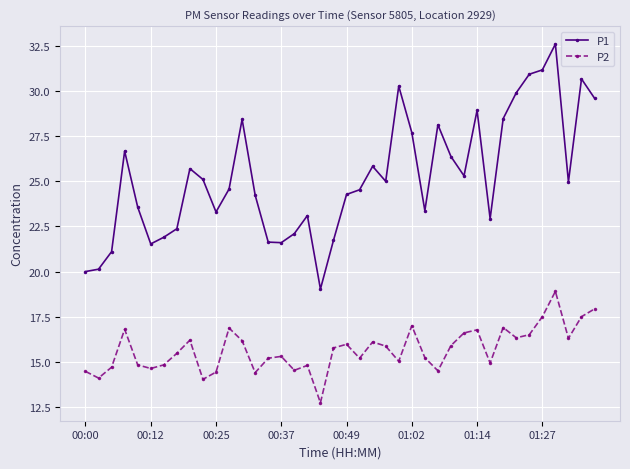

What is the value of the P1 point at the 34th from the left?

29.9